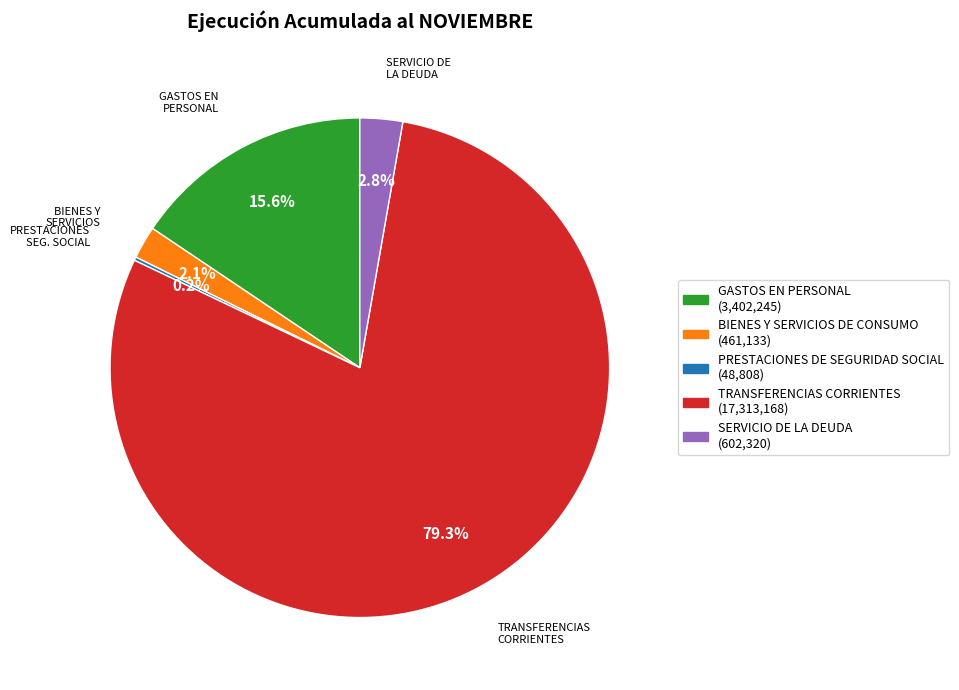

To the nearest percent, what portion does GASTOS EN PERSONAL represent?

16%